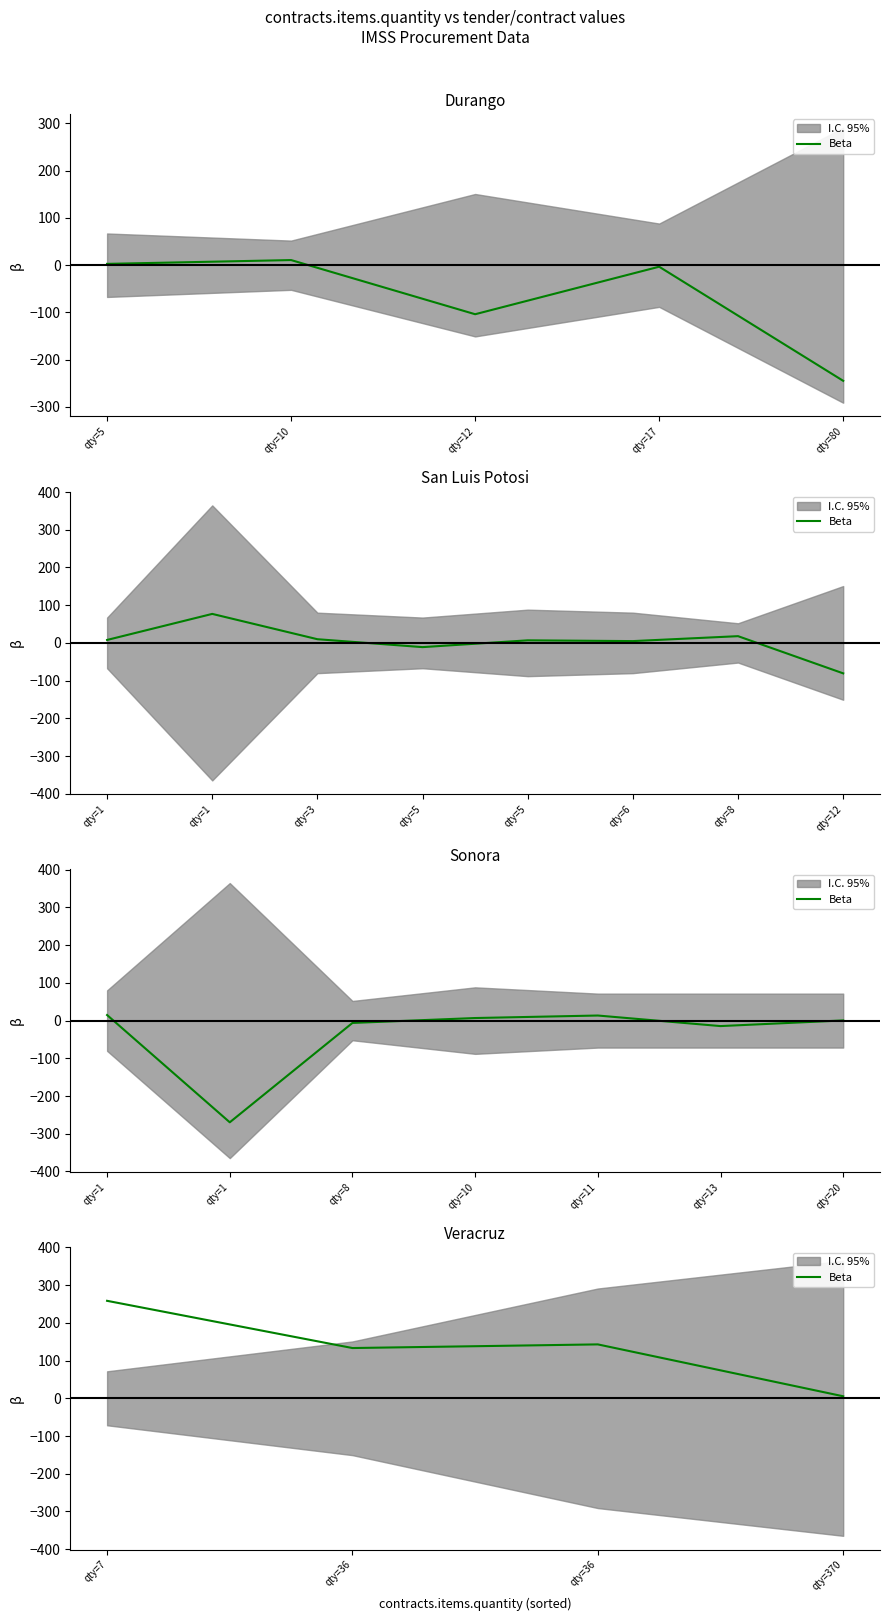

At which category does the data reach its first local peak?

qty=36